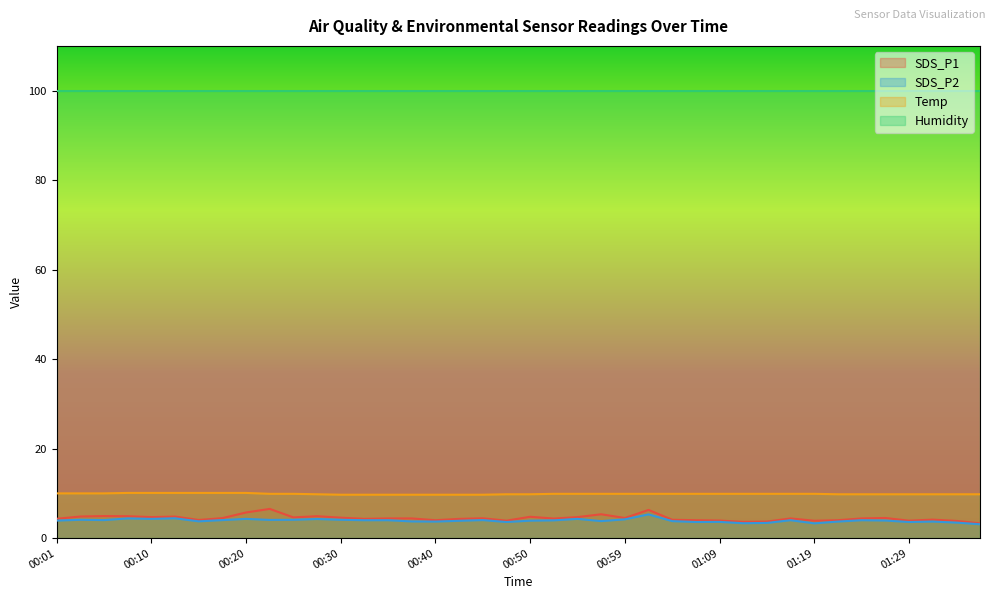

At which category is the sum across all series the highest?

01:02